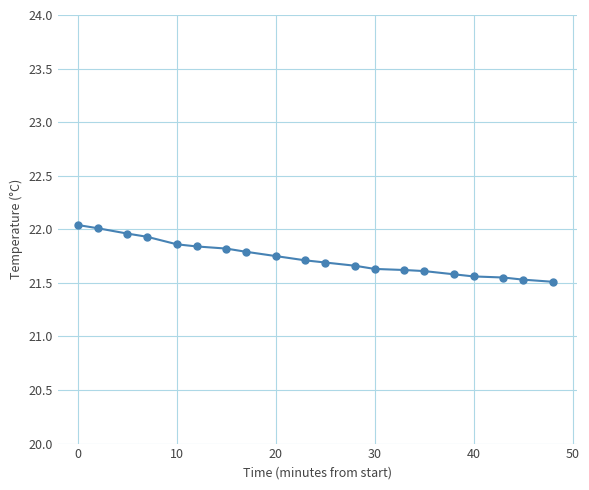

What is the minimum value shown in the chart?

21.5